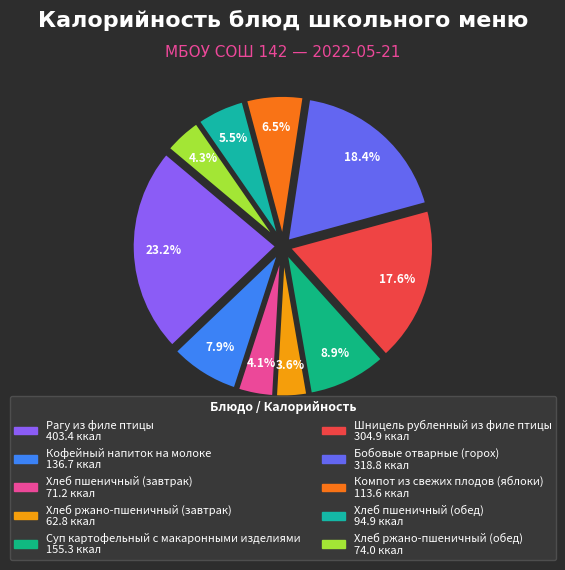

Is the sum of Шницель рубленный из филе птицы and Рагу из филе птицы greater than half?

No